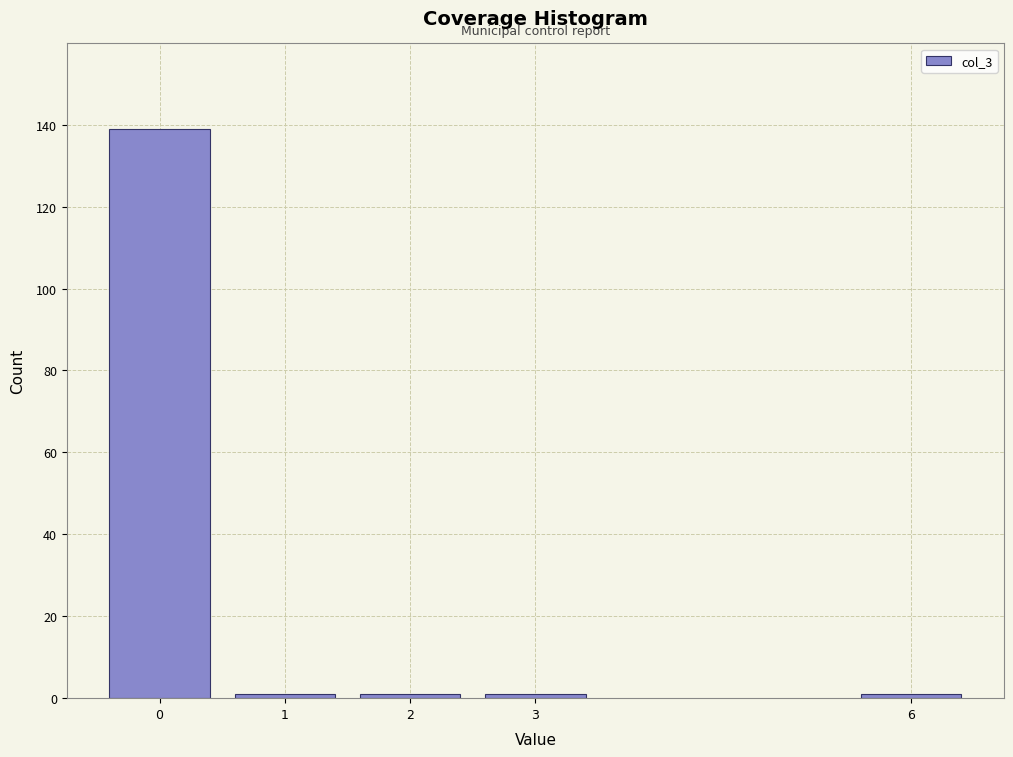

Reading right to left, list all the values displayed in this chart.

1	1	1	1	139